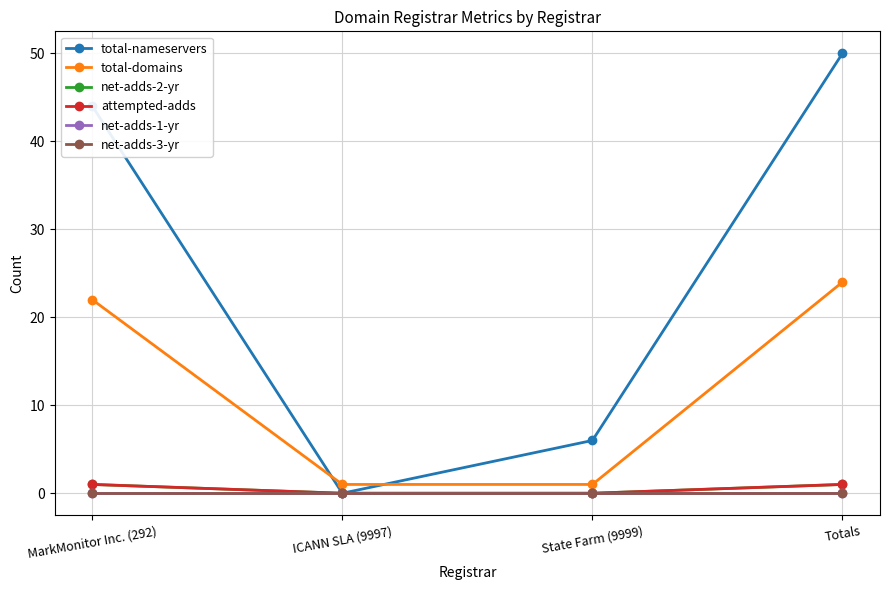

Between MarkMonitor Inc. (292) and ICANN SLA (9997), which is larger?

MarkMonitor Inc. (292)